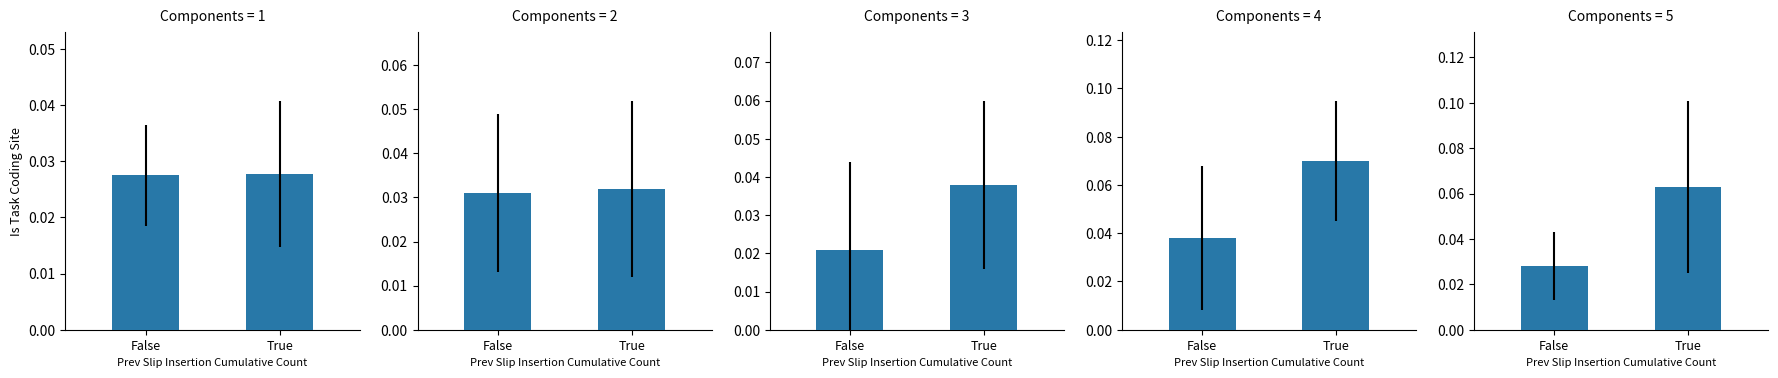

Rank the categories by value from highest to lowest.

True, False